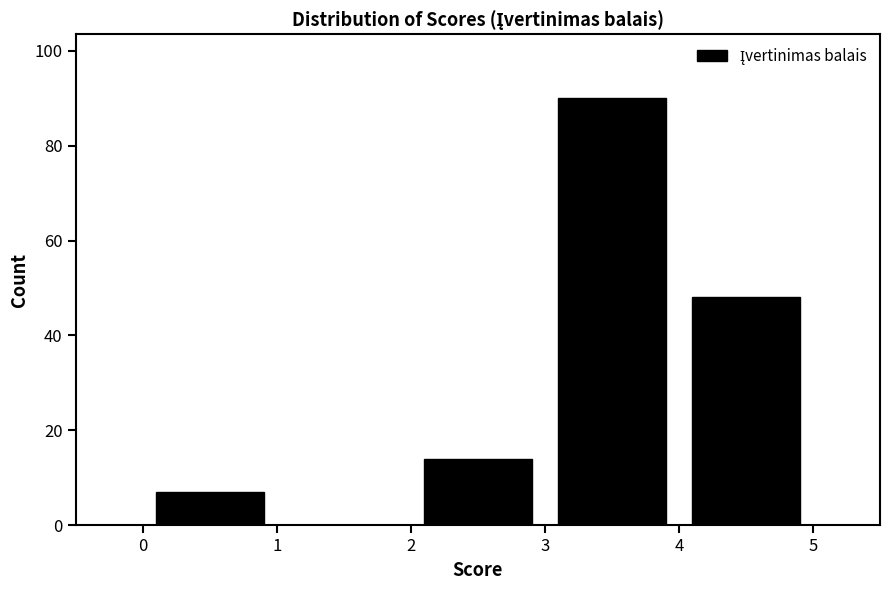

How tall is the bar that spans 3 to 4 on the x-axis? The values are not printed on the chart, so give them approximately, as read against the axis.

90